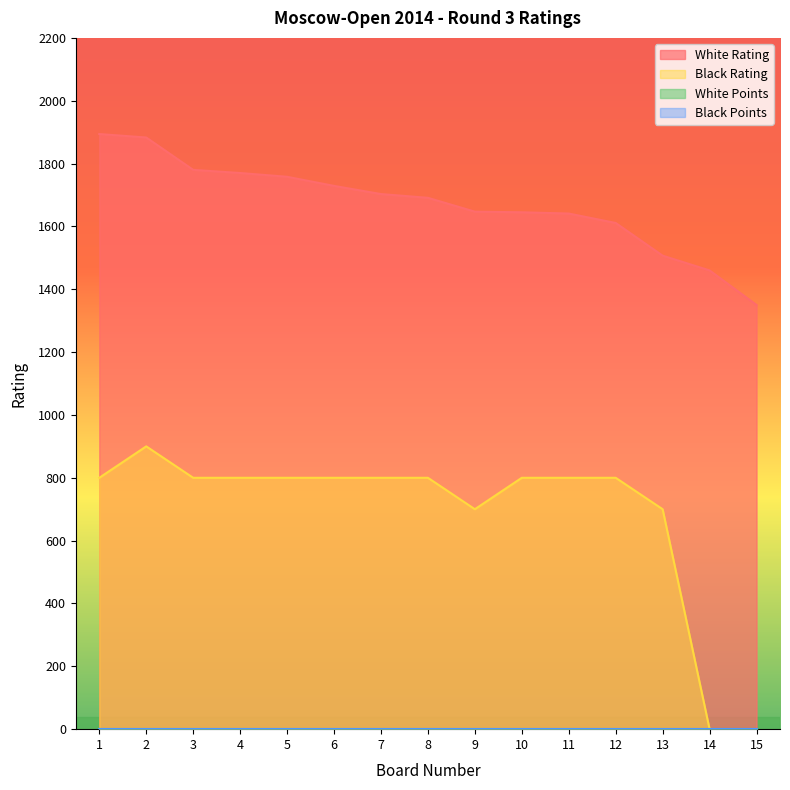

How many categories are shown in the chart?

15